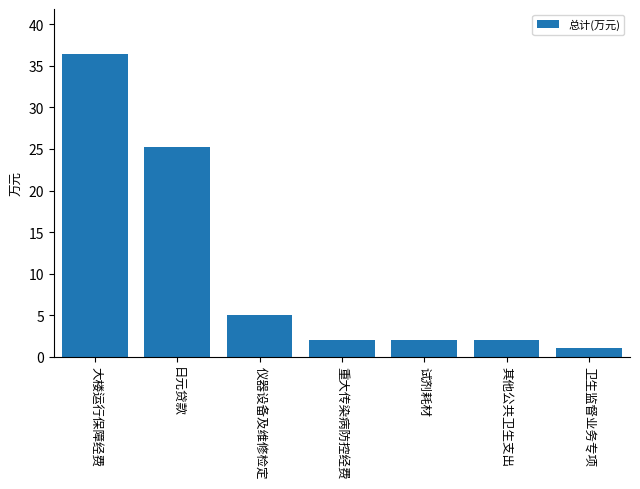

What position from the left is 试剂耗材?

5